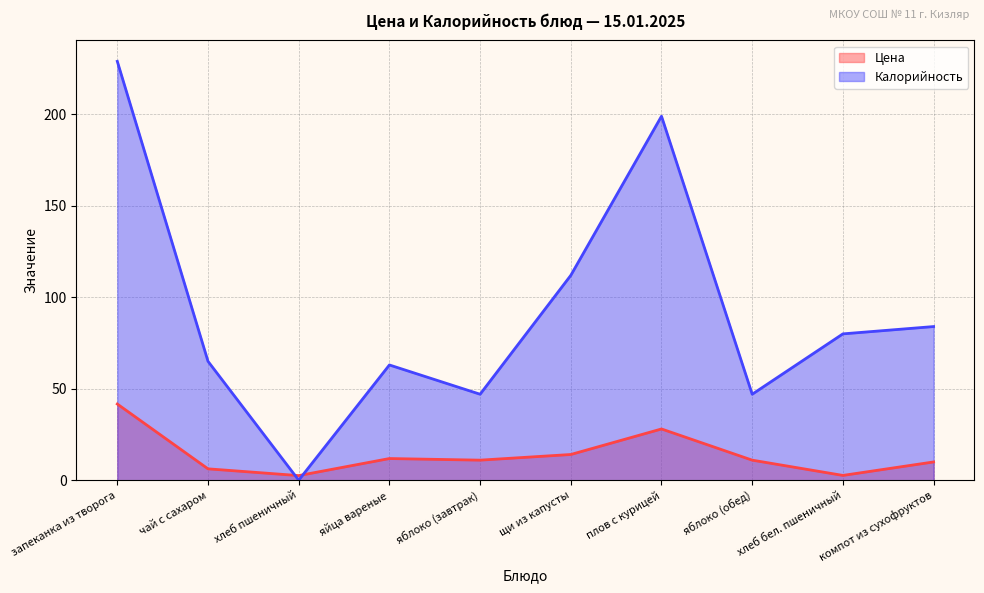

Rank the series by their average value, from highest to lowest.

Калорийность, Цена